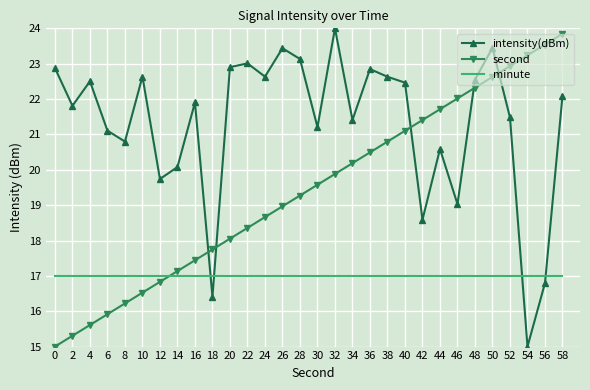

What is the difference between the maximum and minimum values in the second series?

8.8